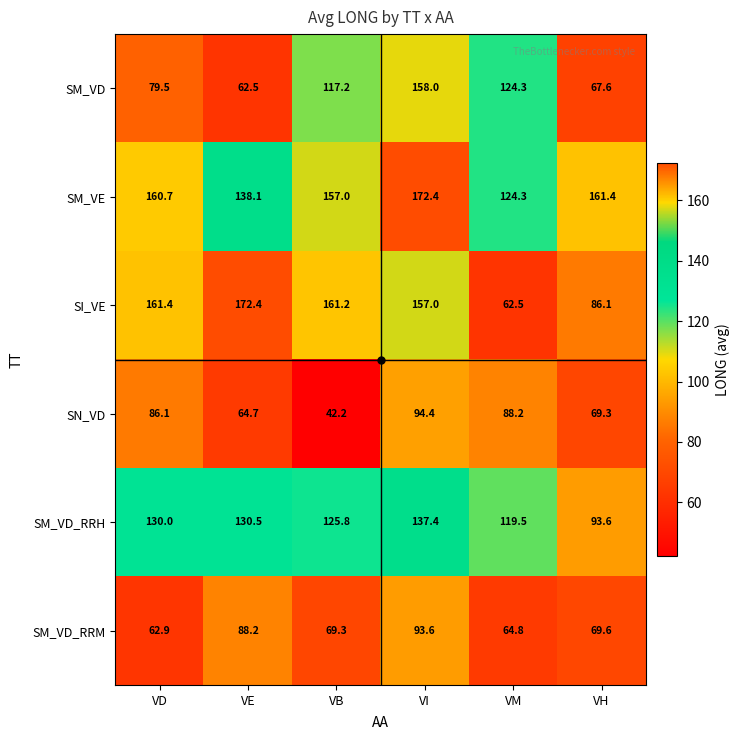

At how many categories does at least one series exceed 98?

6